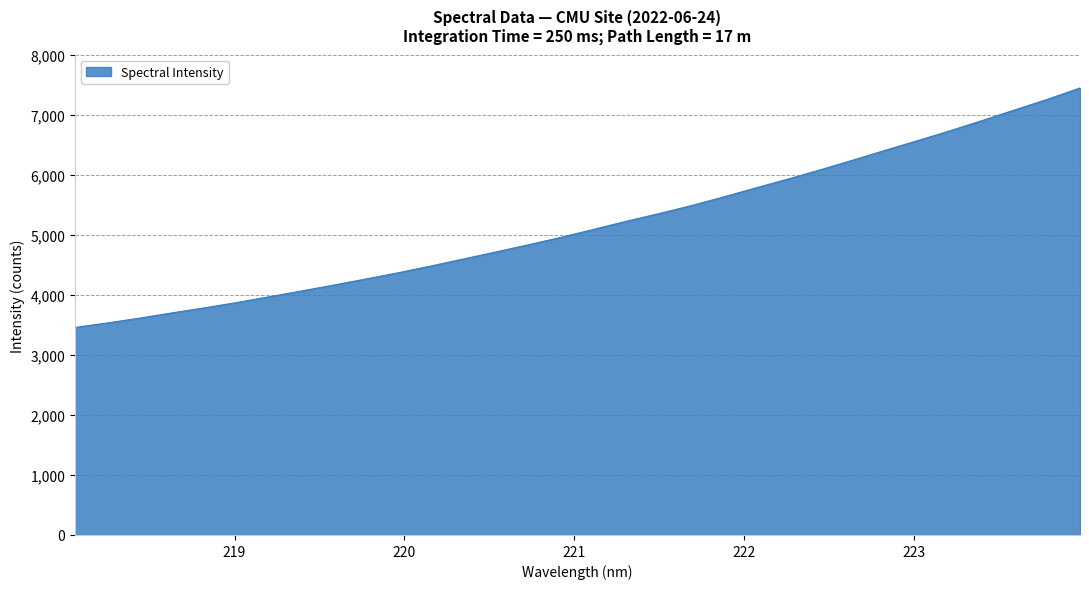

Does the chart have visible grid lines?

Yes